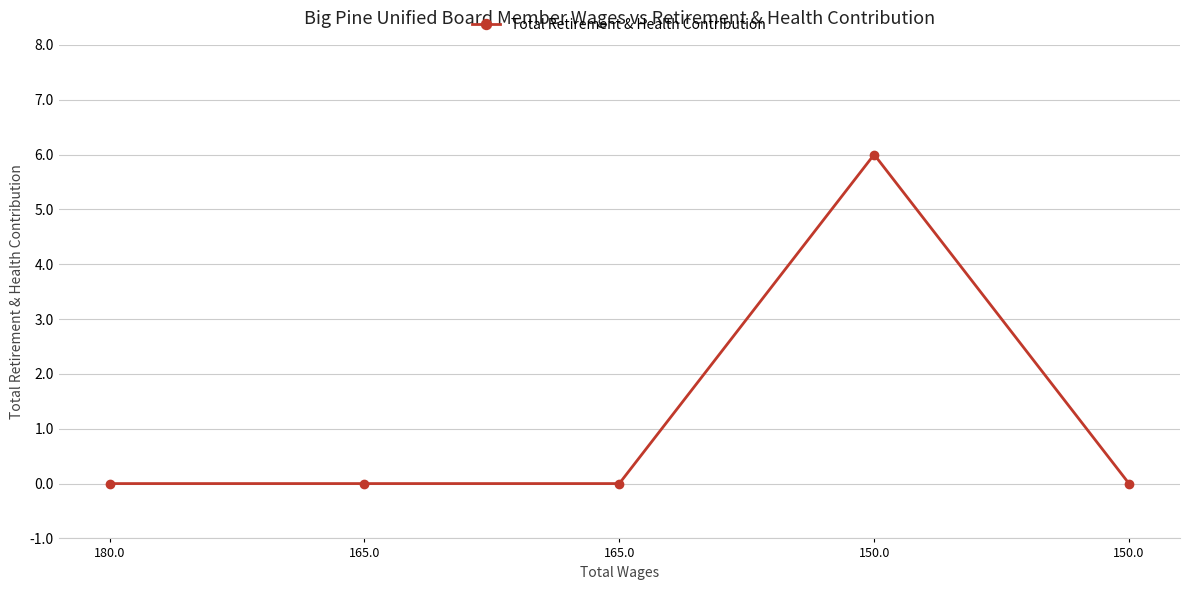

How many values are between 0 and 1?

4